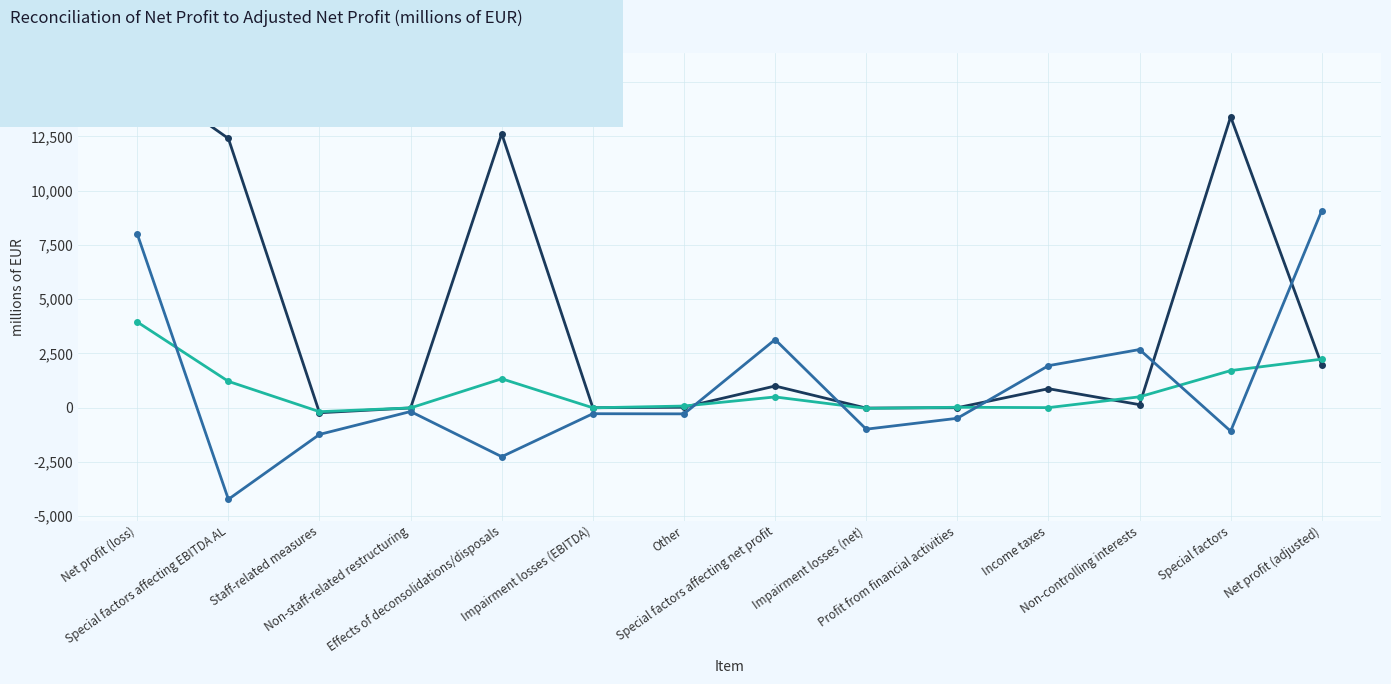

What is the label of the 9th point from the right?

Impairment losses (EBITDA)